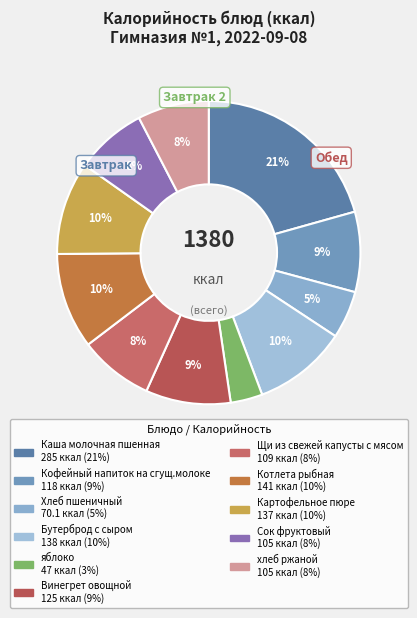

Is there a majority slice in this chart?

No